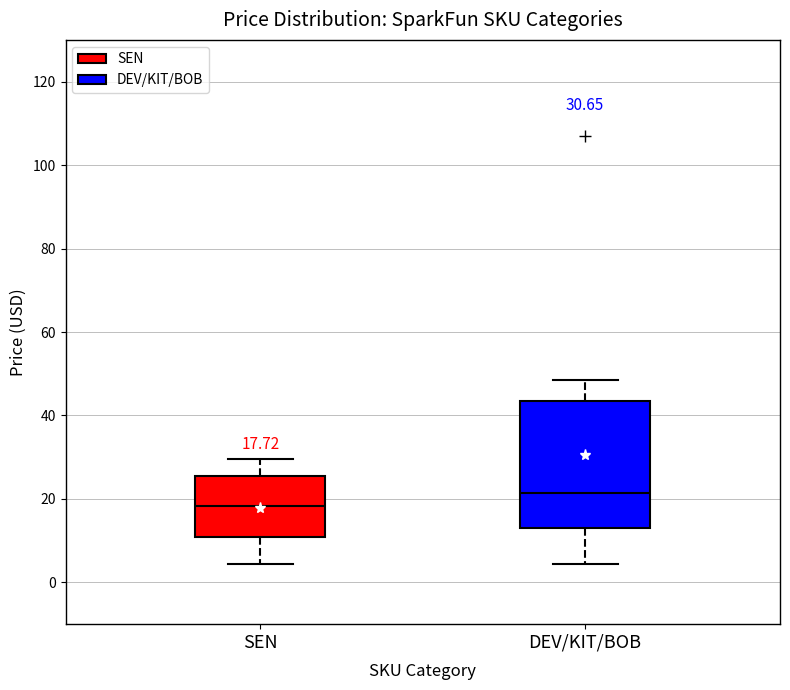

Which box has the lowest median line?

SEN